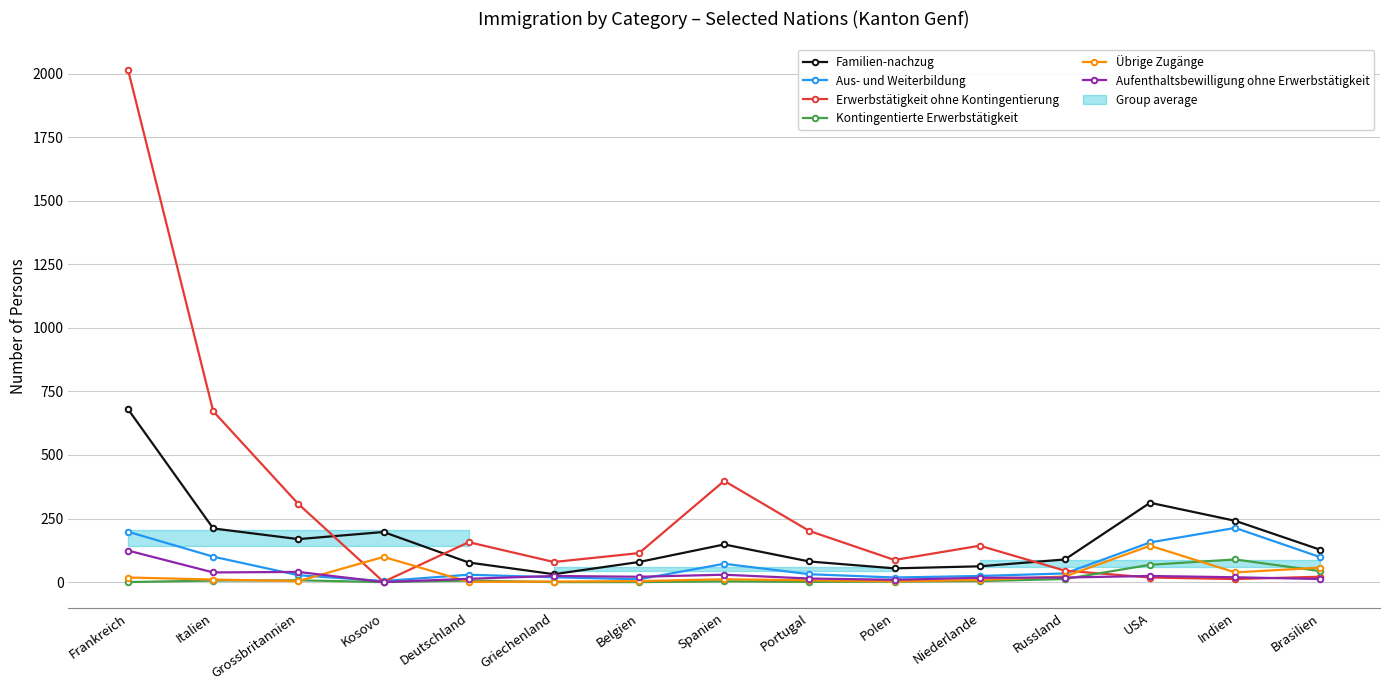

Is the value of Aufenthaltsbewilligung ohne Erwerbstätigkeit at Spanien greater than the value of Erwerbstätigkeit ohne Kontingentierung at Portugal?

No